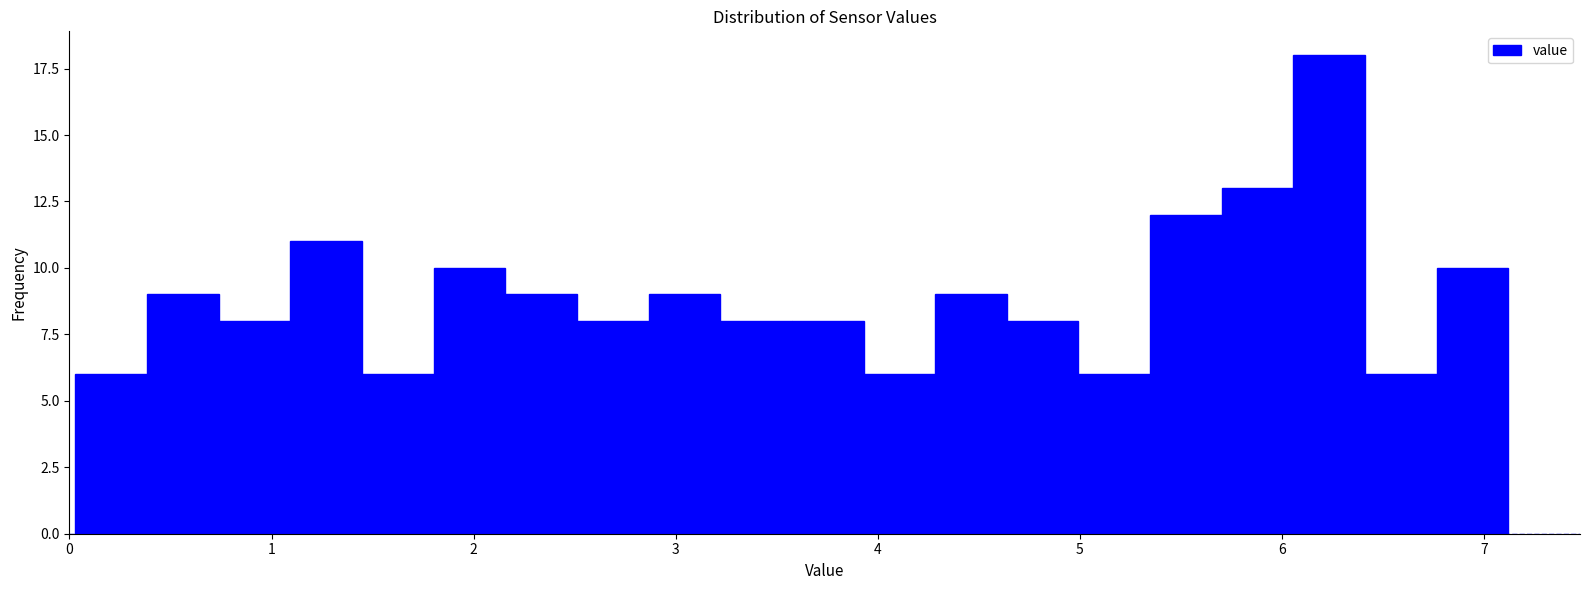

Around what value on the x-axis is the tallest bar? Give the approximate position of its centre, as read against the axis.

6.2